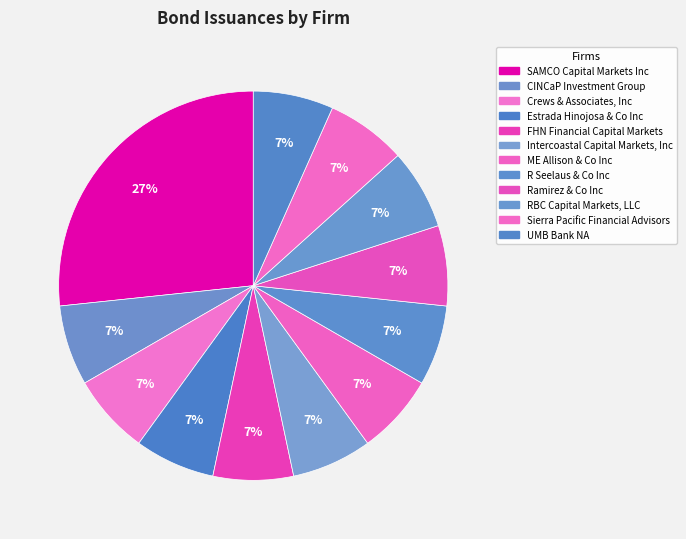

Is RBC Capital Markets, LLC the majority of the pie?

No